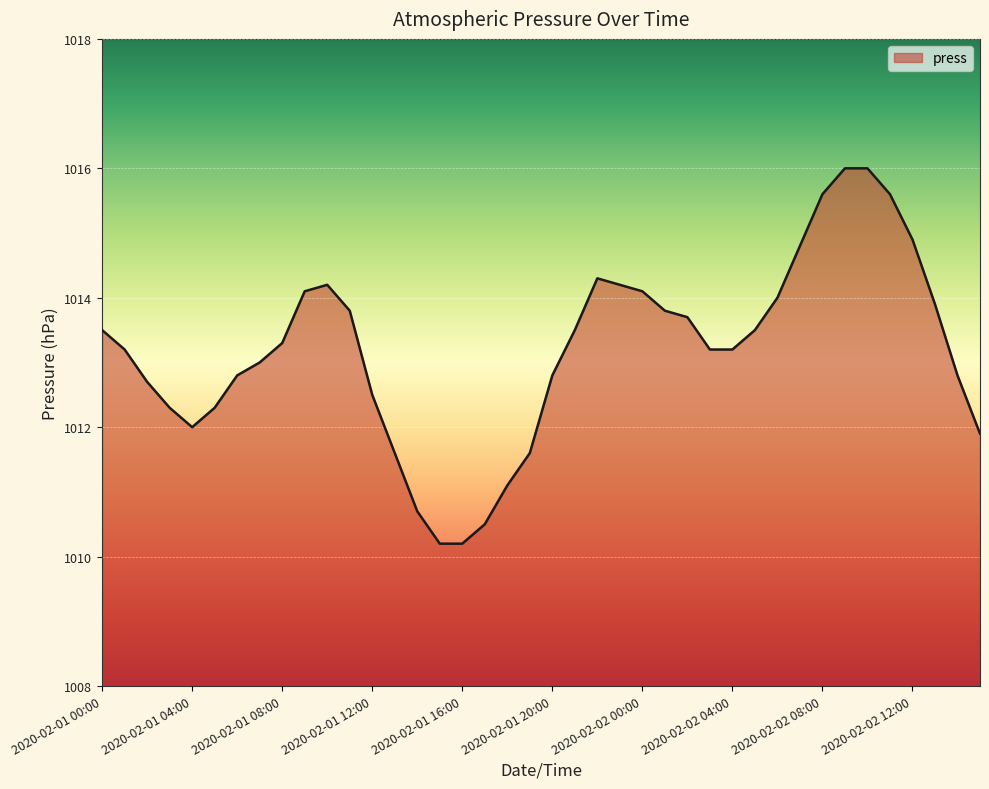

How many distinct data groups are displayed?

1